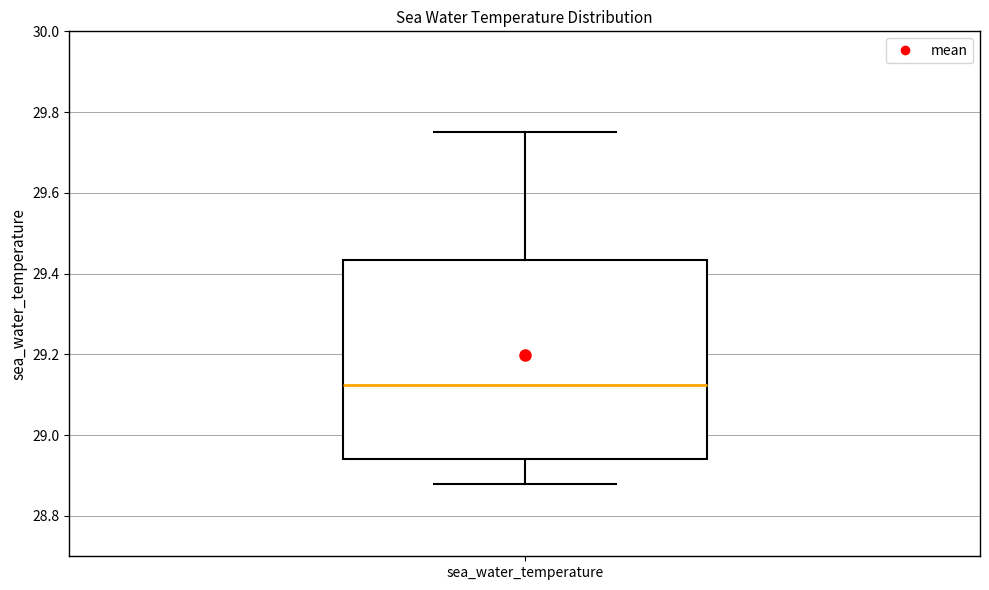

Transcribe this box plot: give where the median line is, the range the box spans, and where the two whiskers end, as read against the y-axis. The values are not printed on the chart, so give them approximately, as read against the axis.

median 29.12, box 28.94 to 29.44, whiskers 28.88 to 29.76